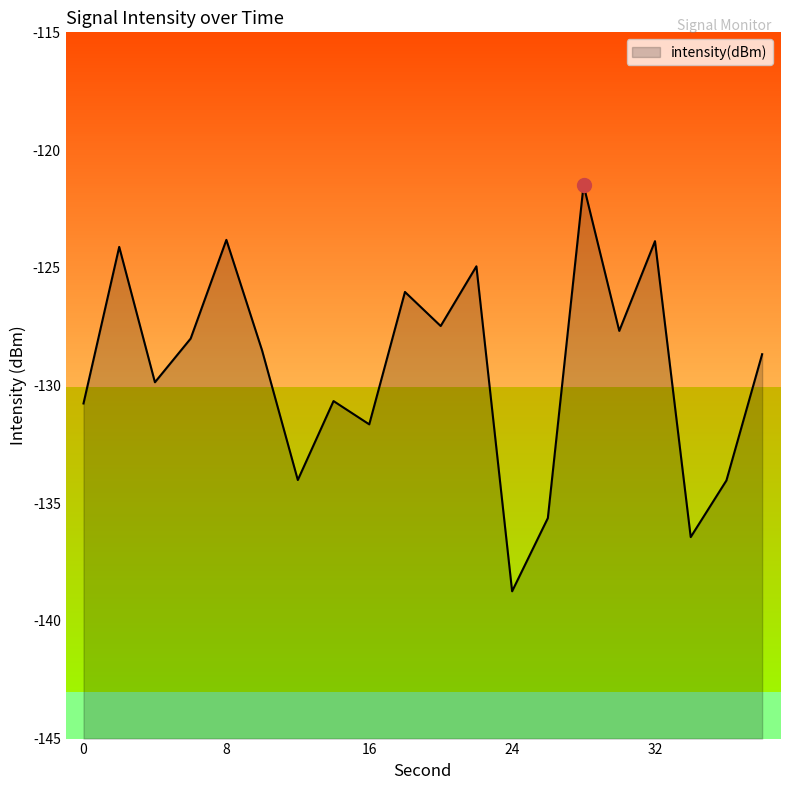

True or false: the data has more than 2 interior local peaks.

True